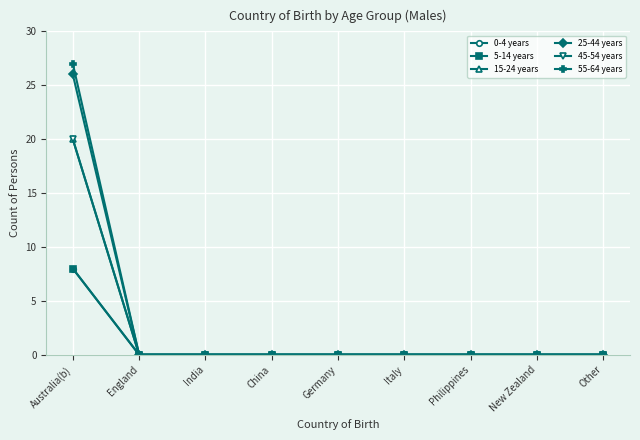

How many lines are shown in the chart?

6